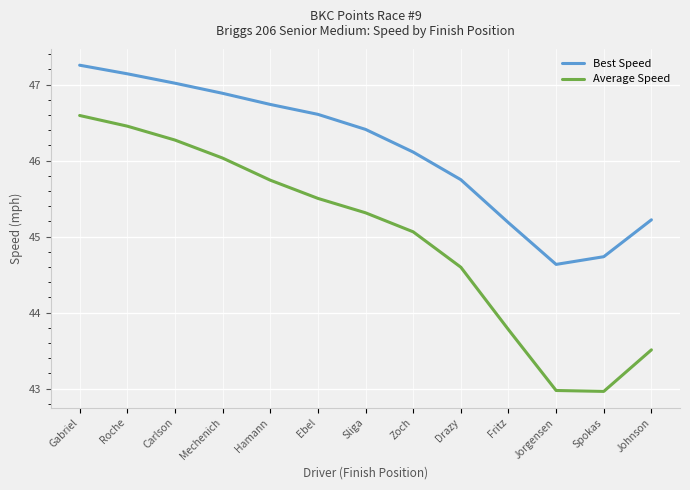

Is it true that Average Speed equals 24.4 at Sliga?

False